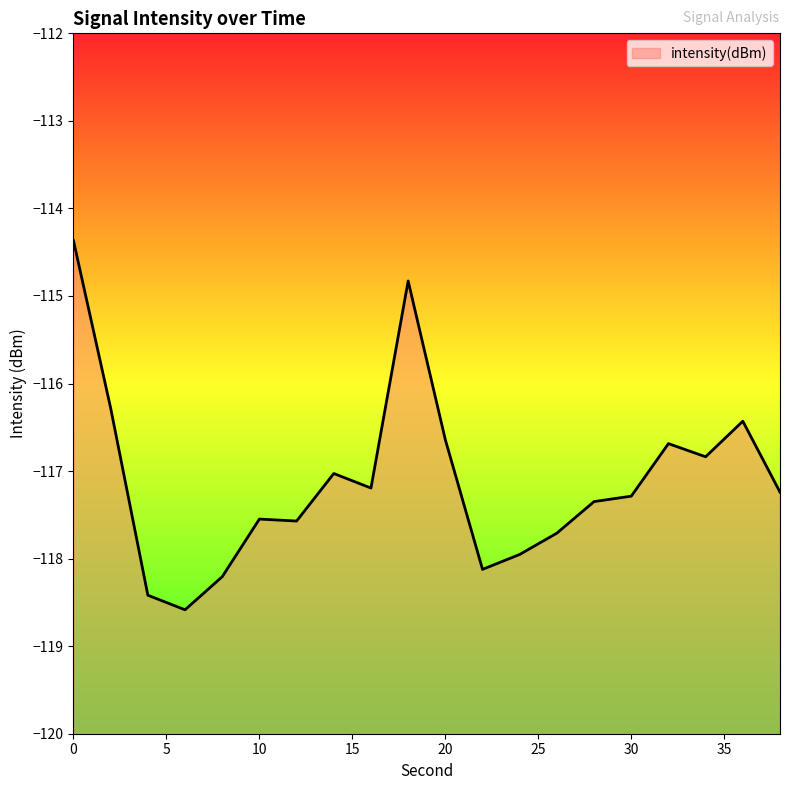

Which category has the lowest value across all series?

6